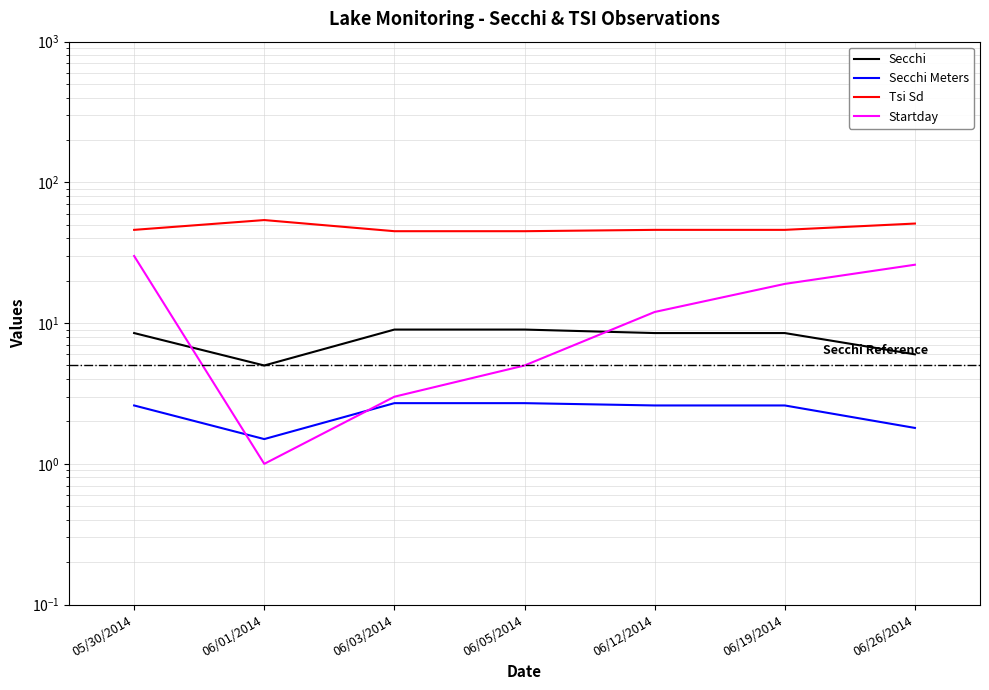

True or false: Startday has a value of 47.2 at 05/30/2014.

False